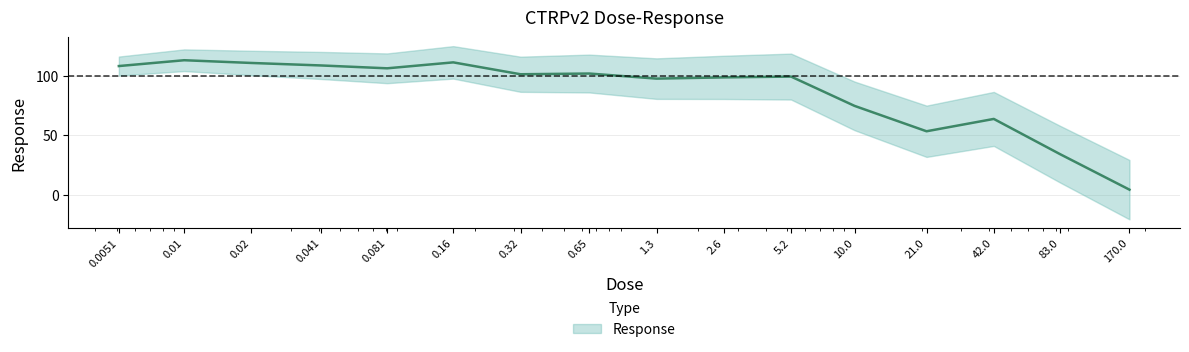

Which has a higher value, 0.01 or 0.081?

0.01